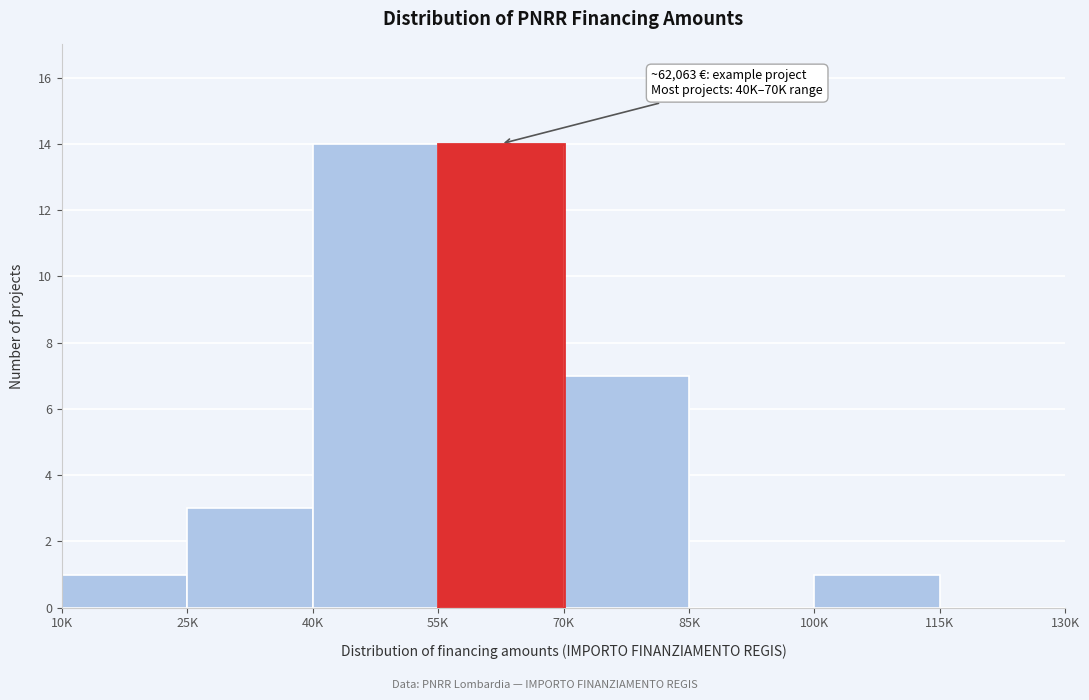

Reading left to right, extract all data points from this chart.

10K=1	25K=3	40K=14	55K=14	70K=7	85K=0	100K=1	115K=0